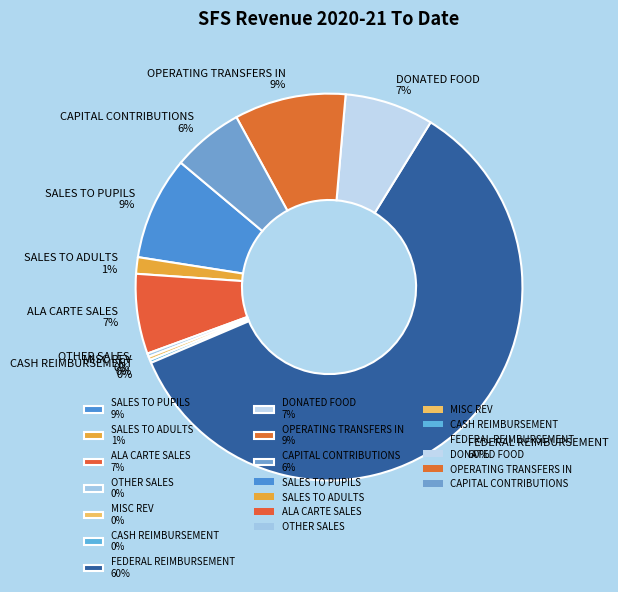

To the nearest percent, what is the combined percentage of OPERATING TRANSFERS IN 9% and ALA CARTE SALES 7%?

16%